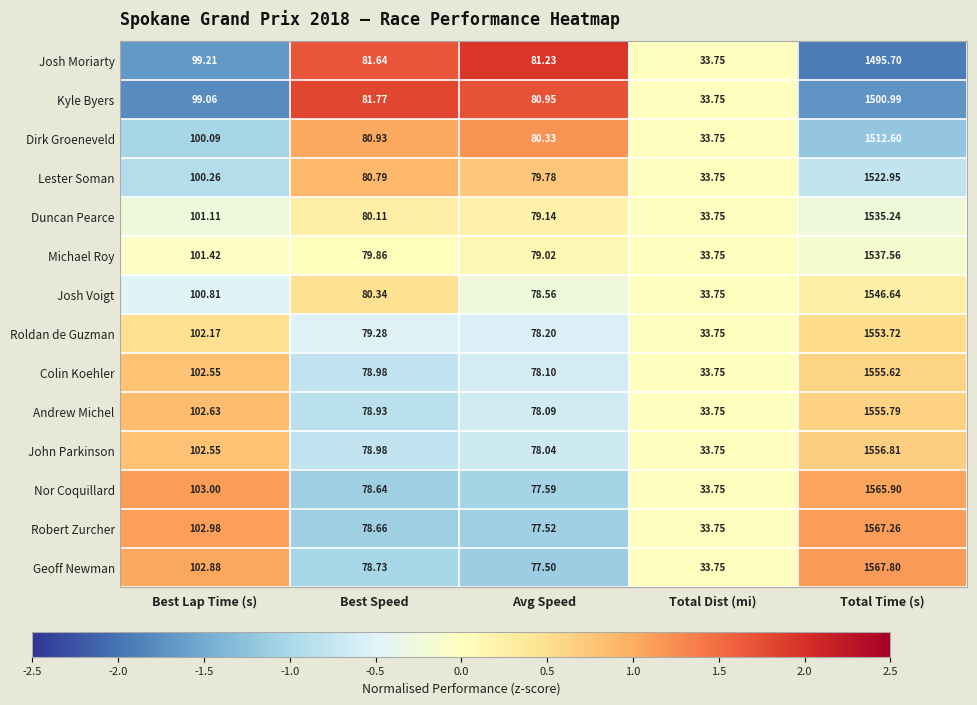

At which category is the sum across all series the highest?

Total Time (s)